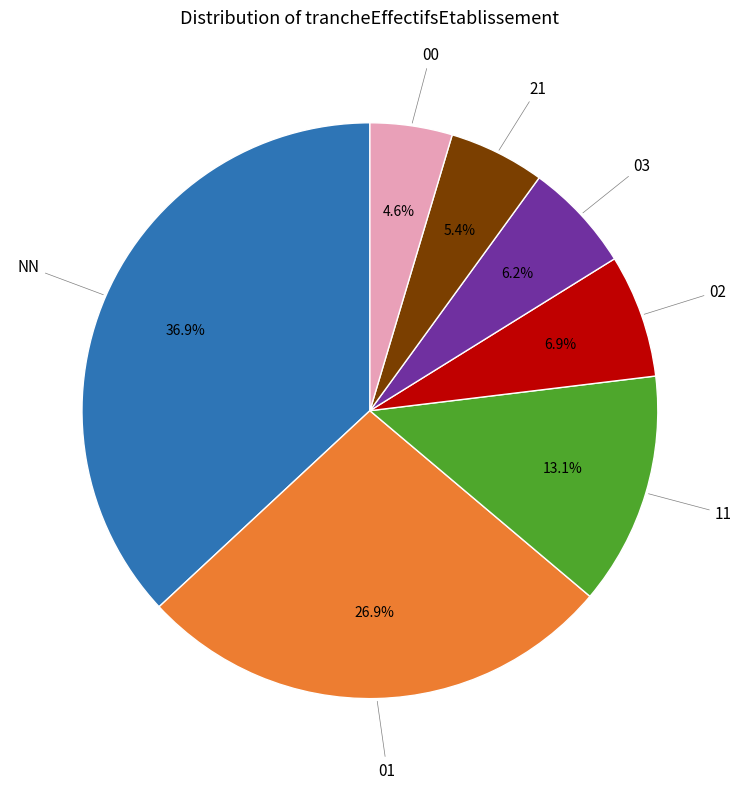

Does any single category account for the majority?

No